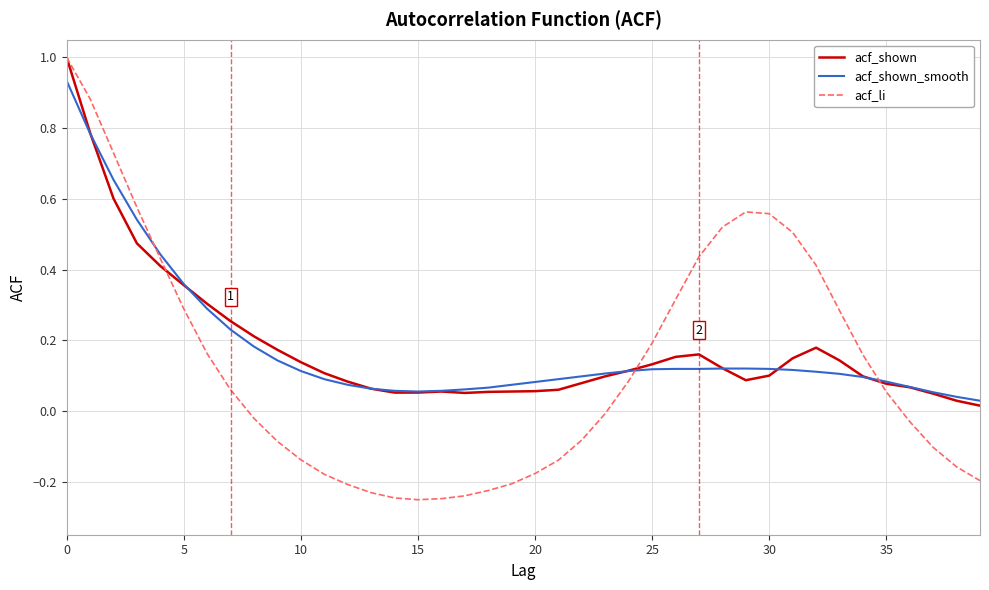

What is the greatest value displayed?

1.0